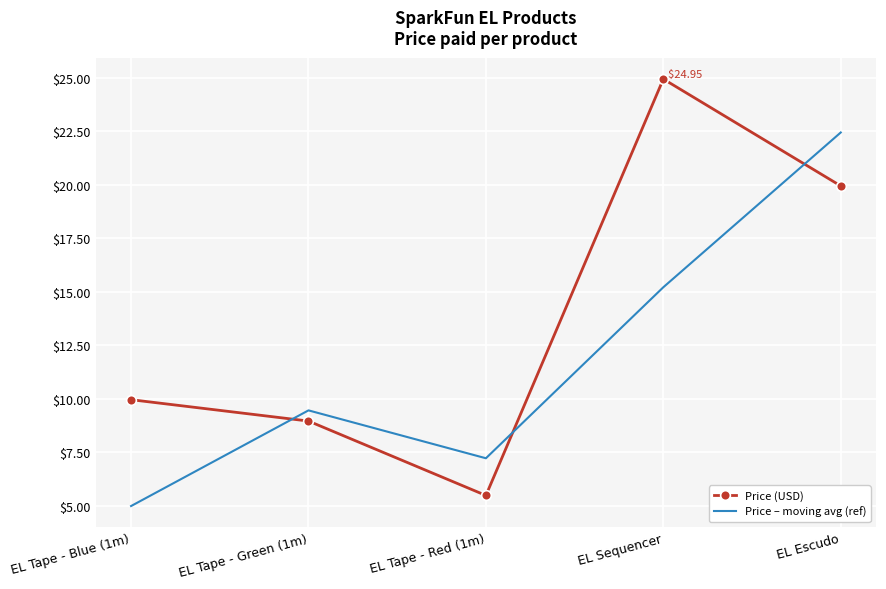

How many intersections are there between Price (USD) and Price – moving avg (ref)?

3